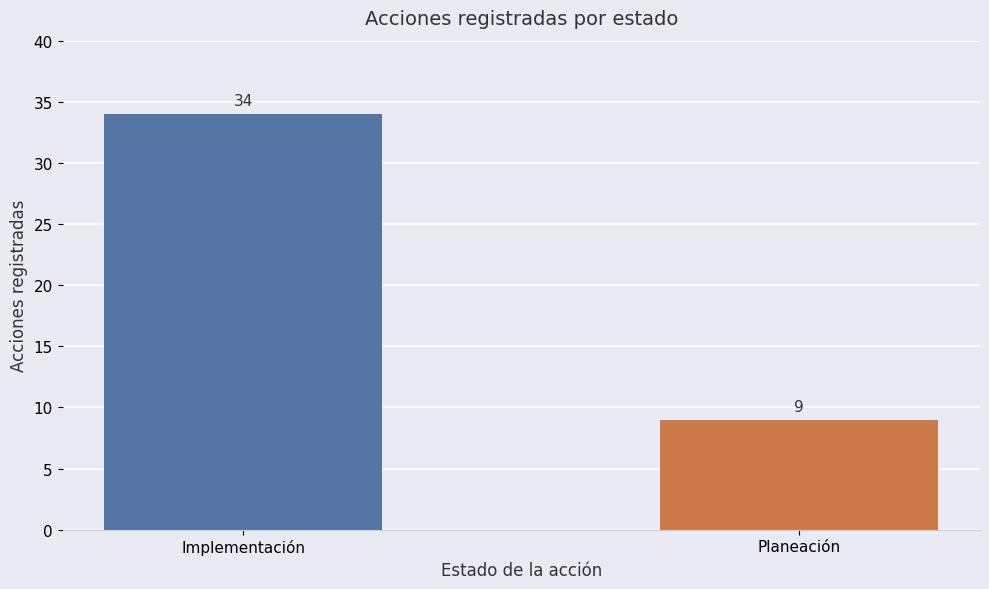

Count the values in the range 9 to 34.

2